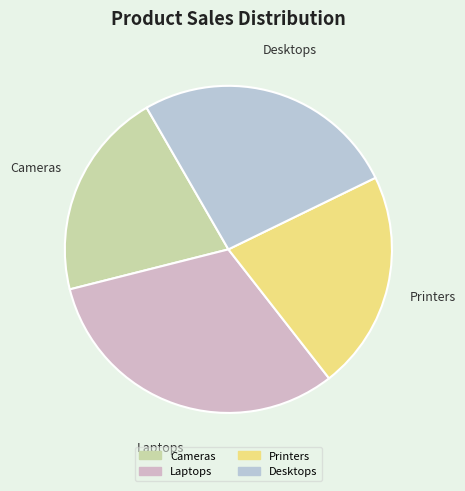

The Desktops slice represents 26% of the pie. True or false?

True